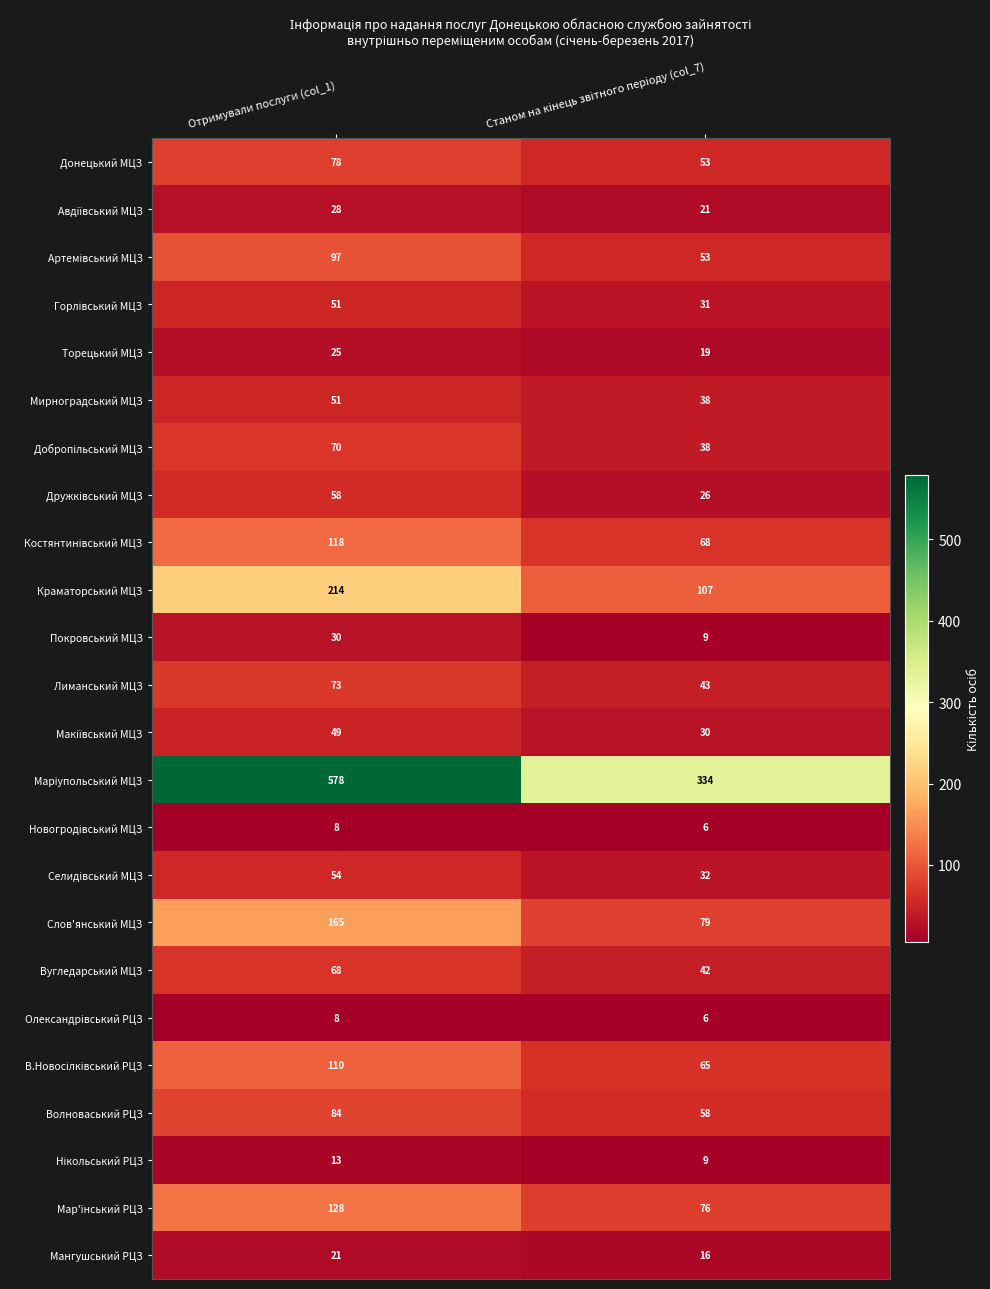

What is the minimum value shown in the chart?

6